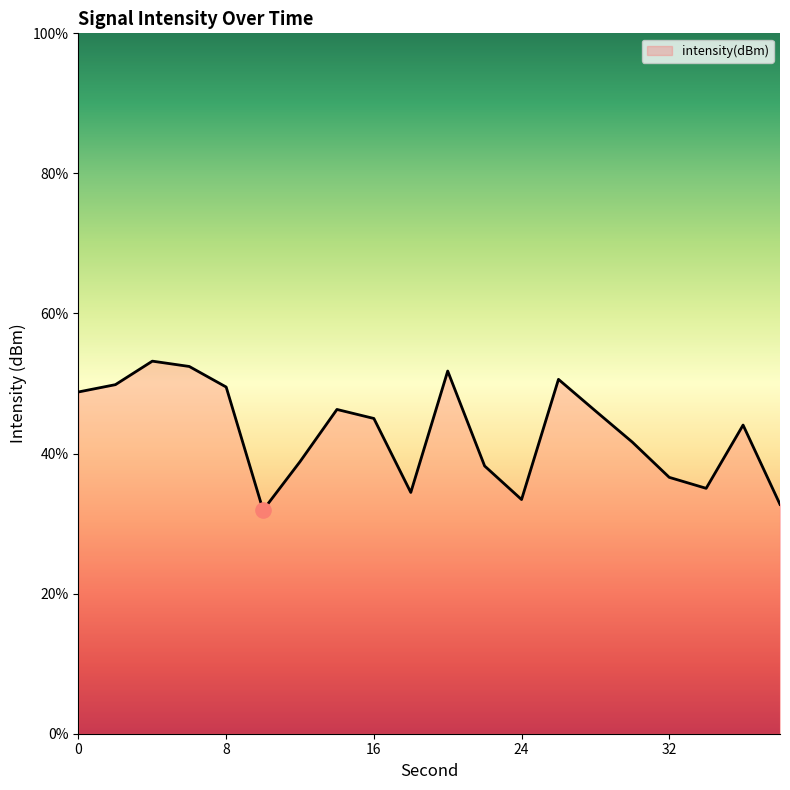

What is the change in value from 6 to 38?

-3.9